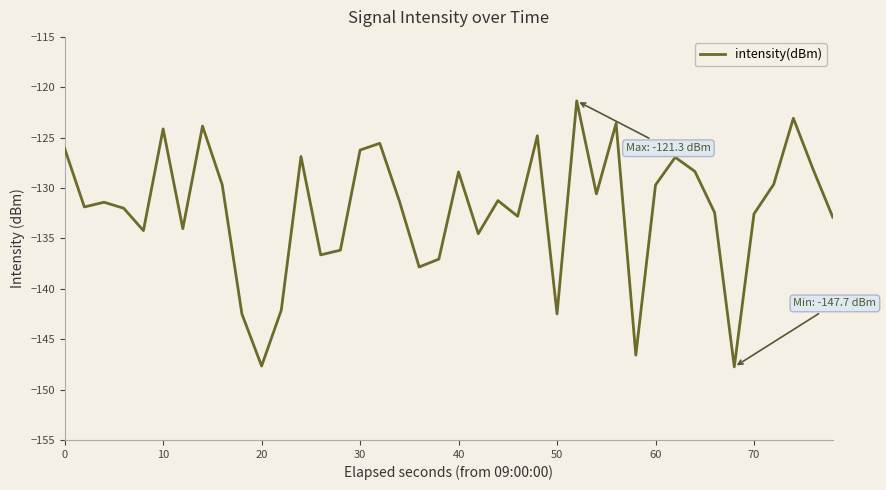

What is the greatest value displayed?

-121.3